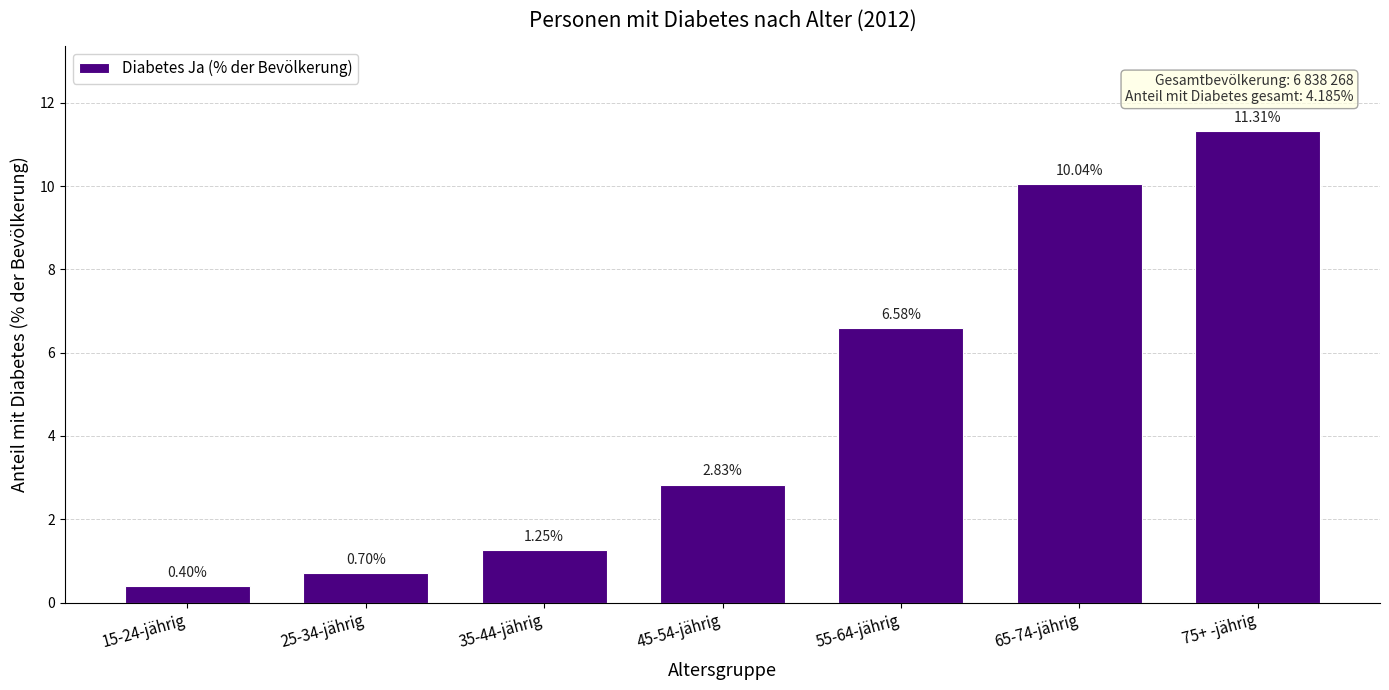

Which has a higher value, 25-34-jährig or 15-24-jährig?

25-34-jährig